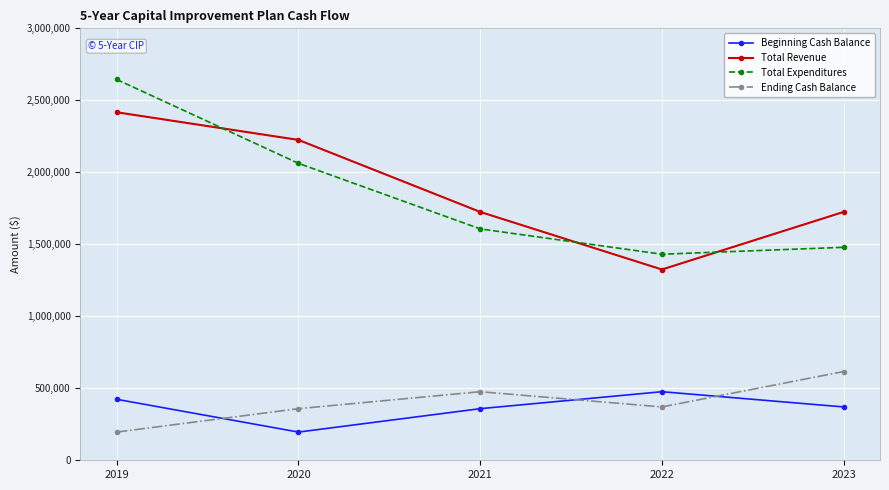

Where is the first local minimum for Ending Cash Balance?

2022